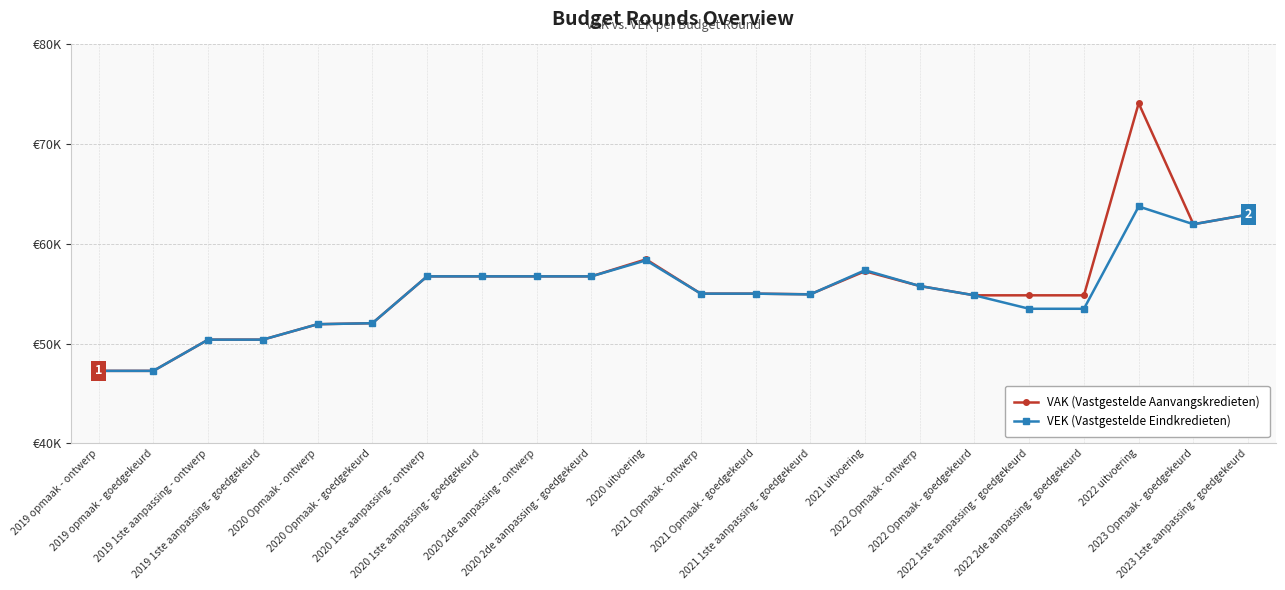

Does the chart display data point markers on the line(s)?

Yes